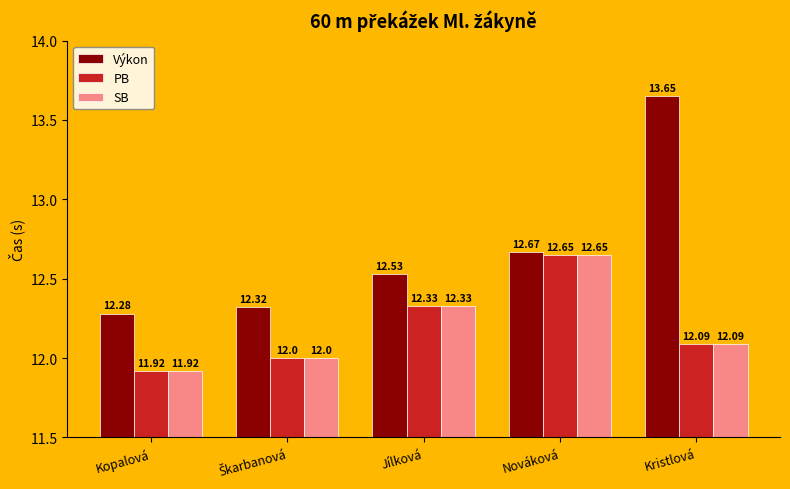

At which category is the sum across all series the highest?

Nováková